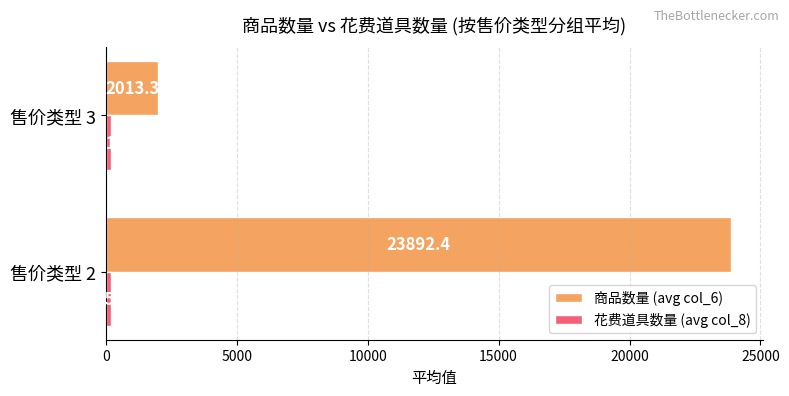

List the labels in order of 商品数量 (avg col_6) value, largest first.

售价类型 2, 售价类型 3